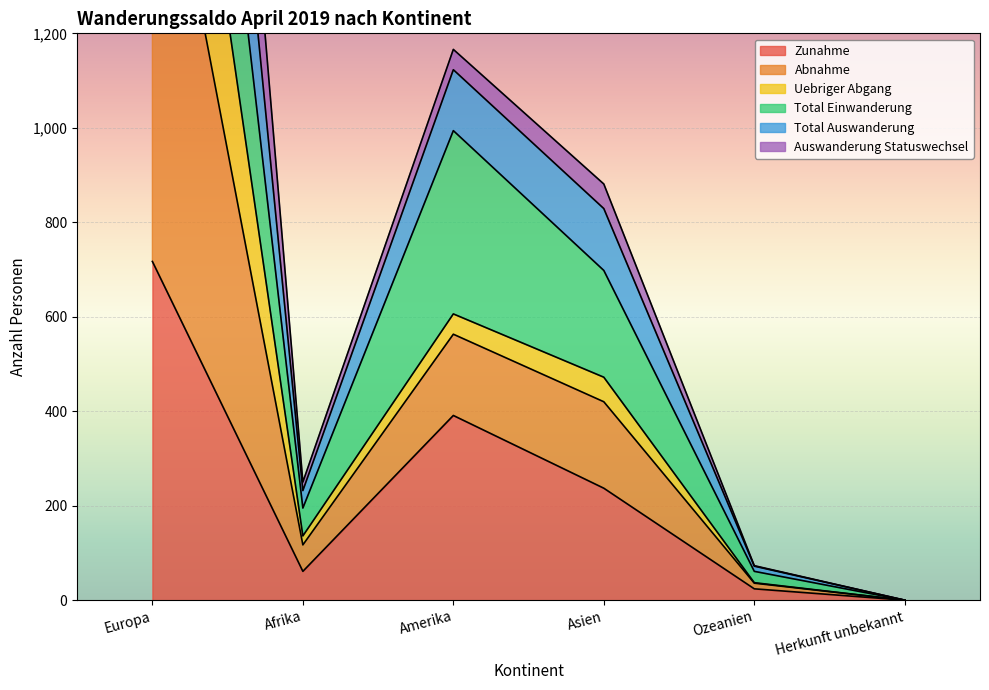

Which has a higher value, Herkunft unbekannt or Europa?

Europa